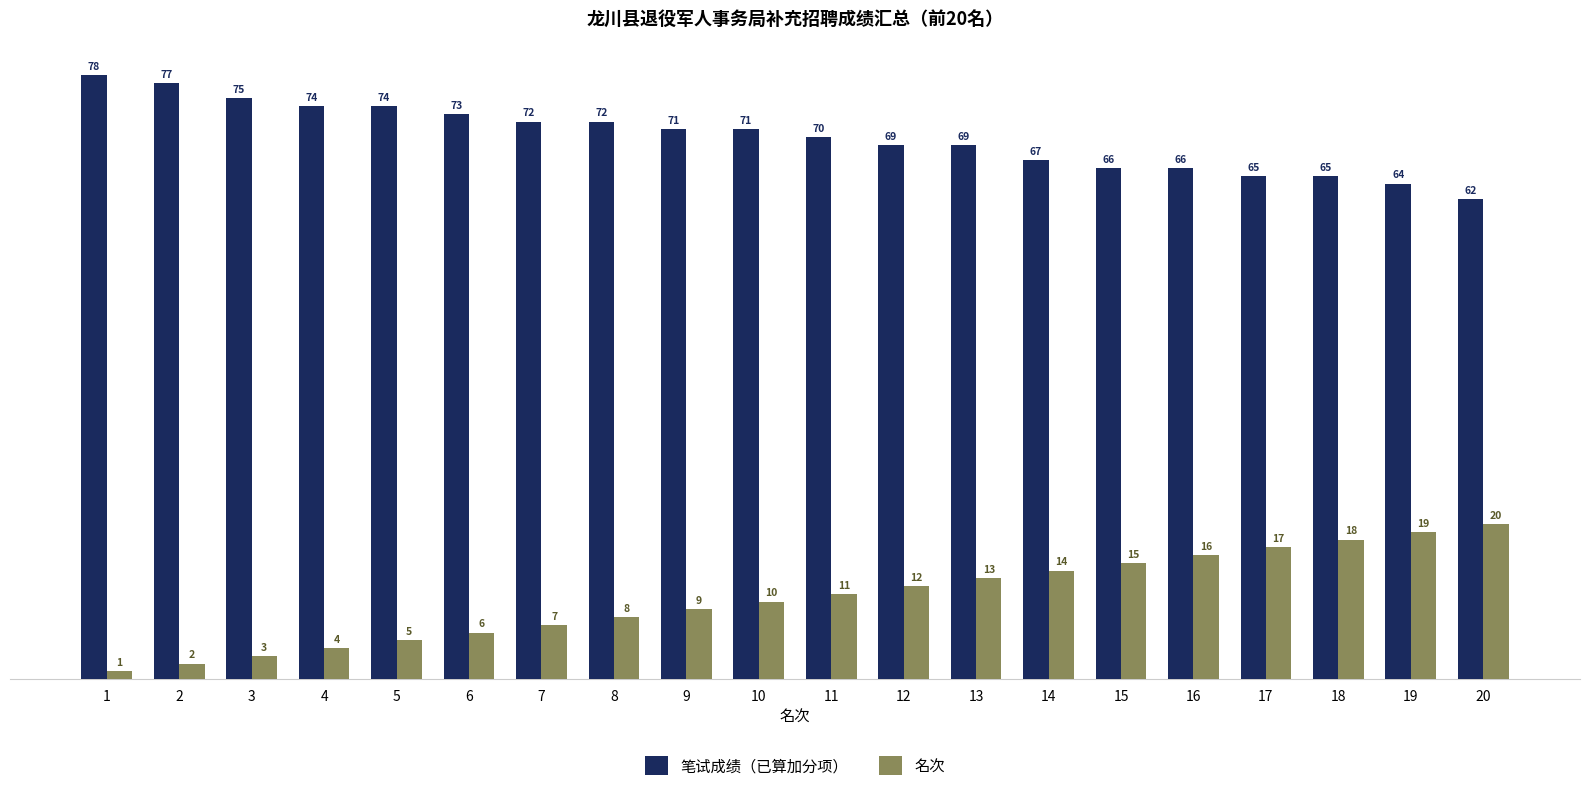

What is the value of the 名次 bar at the 10th from the left?

10